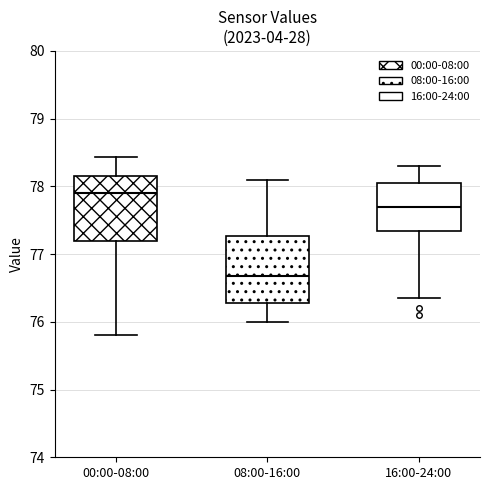

Where does the lower whisker of the box for 00:00-08:00 end on the y-axis? The values are not printed on the chart, so give them approximately, as read against the axis.

75.8